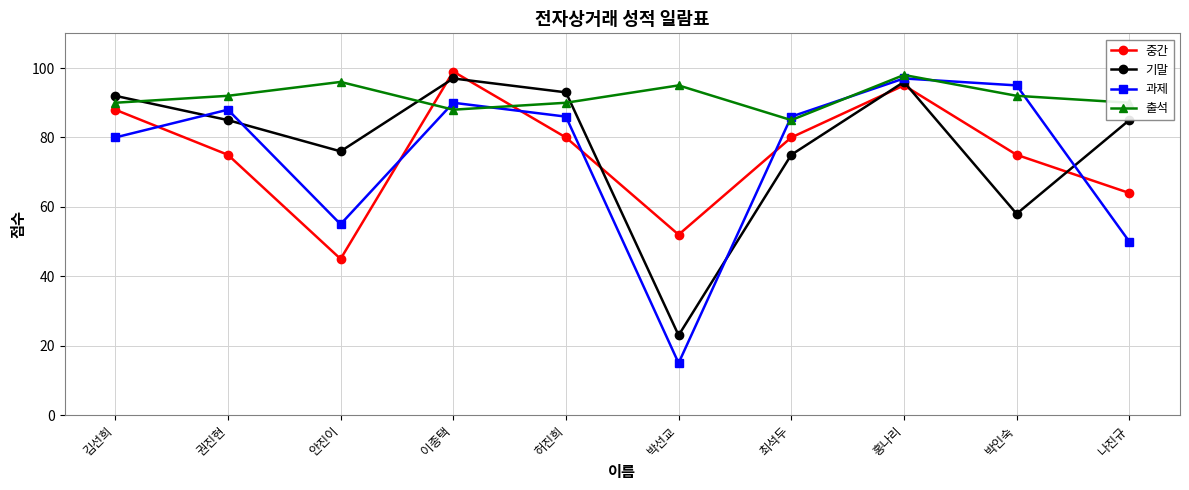

True or false: 기말 has a value of 151 at 홍나리.

False